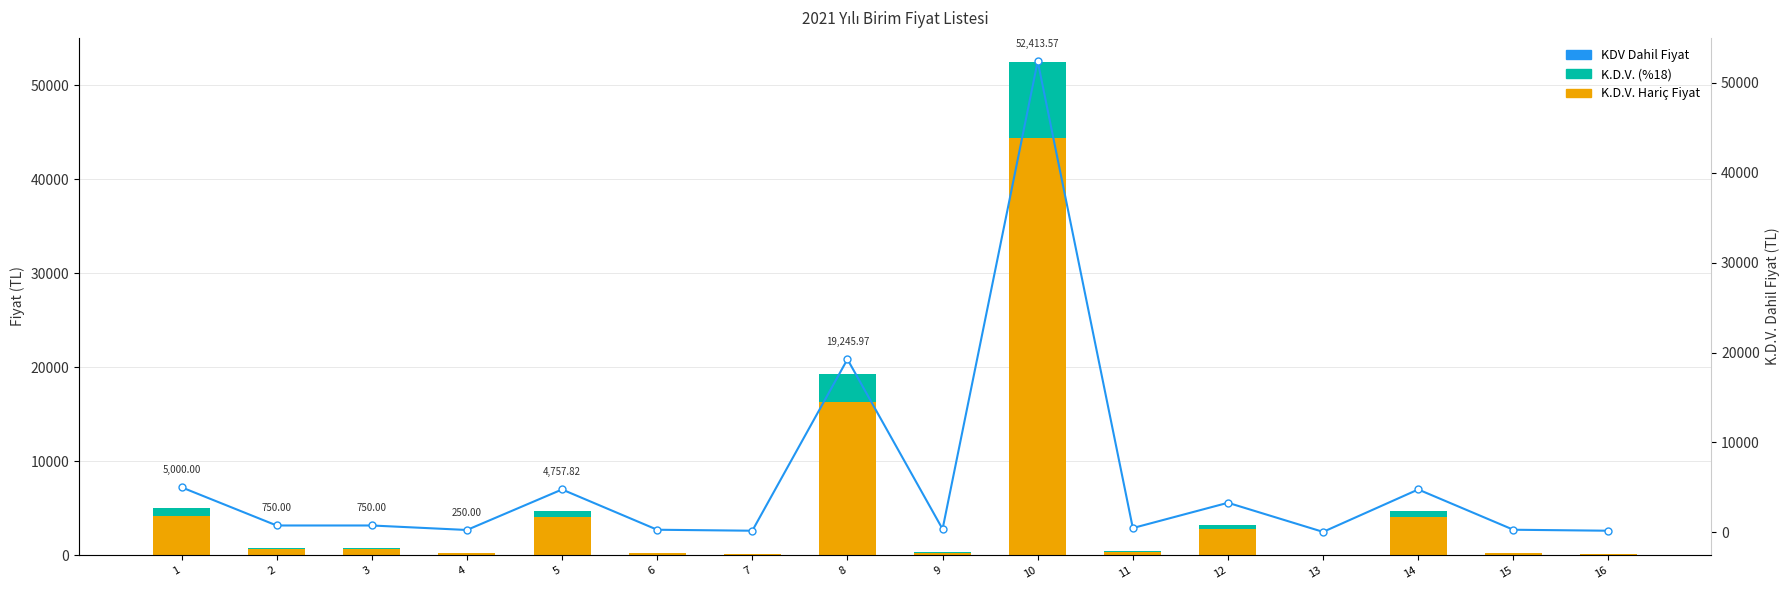

Which series has the largest total across all categories?

K.D.V. Dahil Fiyat